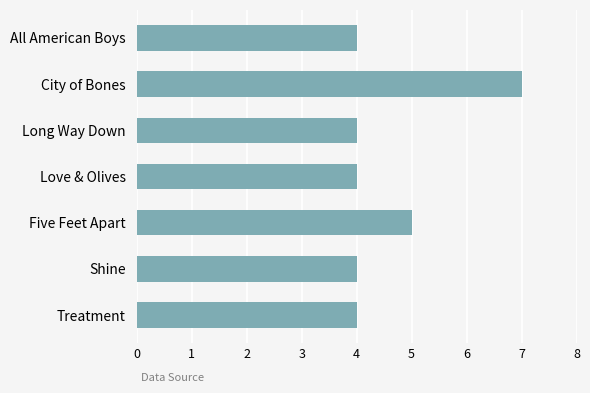

True or false: the data shows 5 at Five Feet Apart.

True